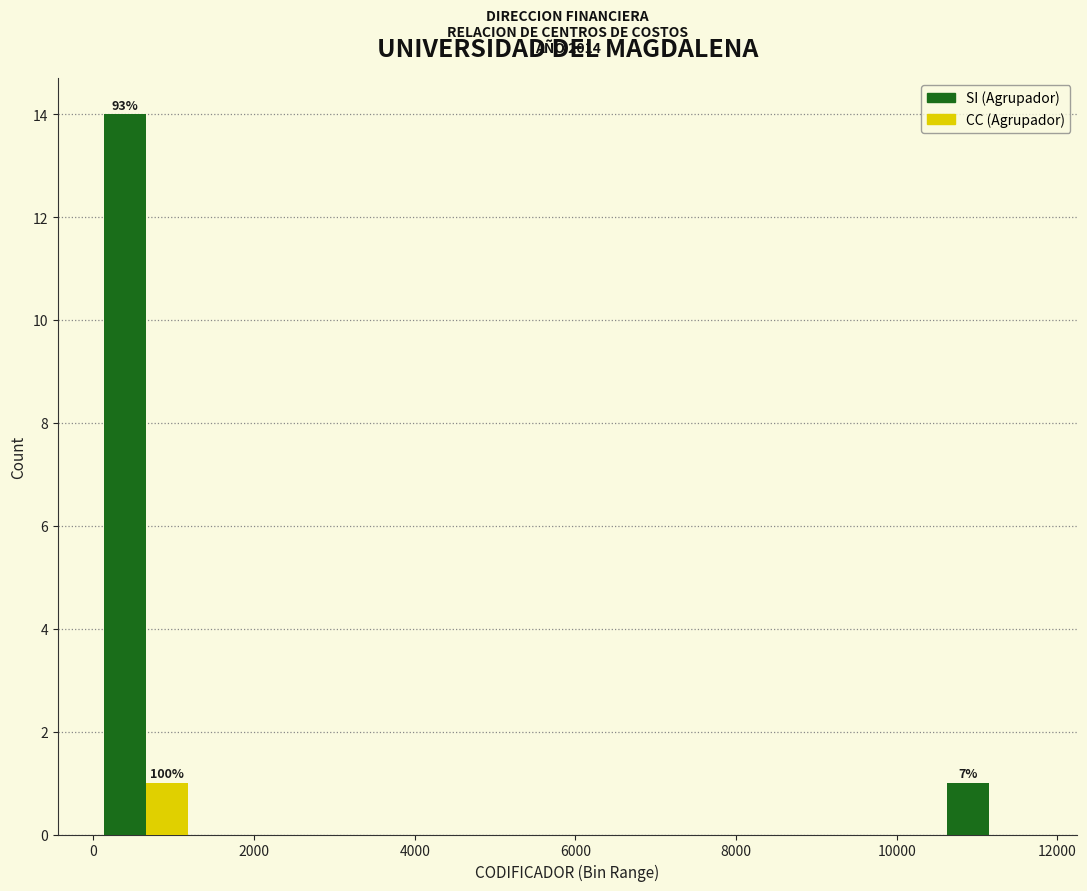

In the SI (Agrupador) series, which range on the x-axis has the tallest bar?

0 to 1400